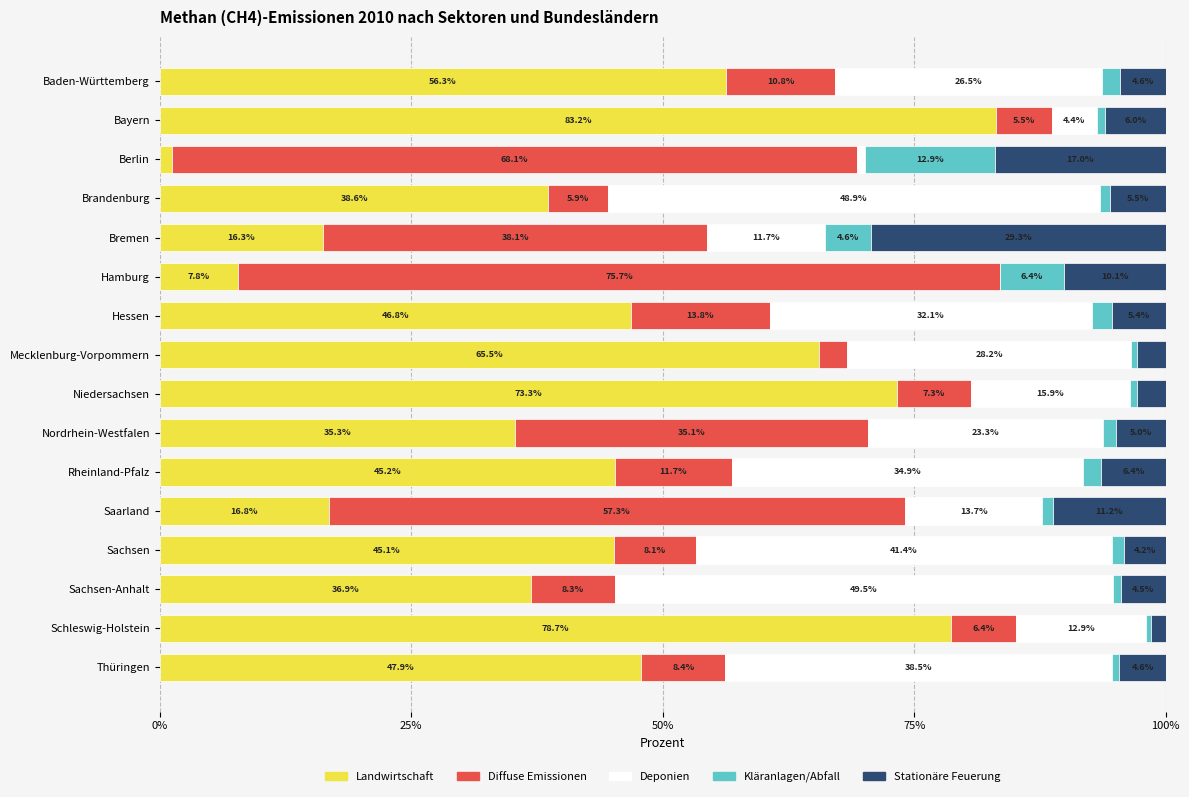

True or false: Landwirtschaft has a value of 9.0 at Nordrhein-Westfalen.

False